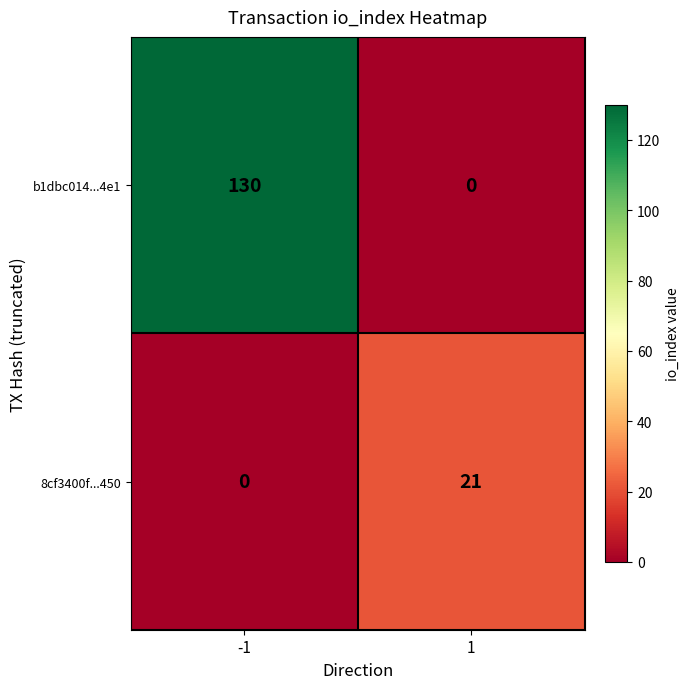

What is the approximate value of b1dbc014...4e1 at -1, to the nearest 50?

150